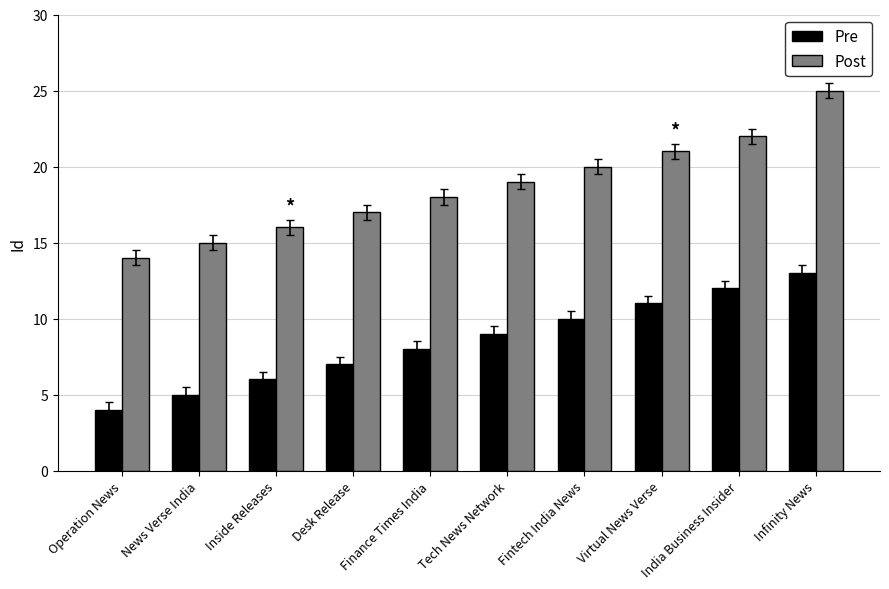

At which category is the sum across all series the highest?

Infinity News